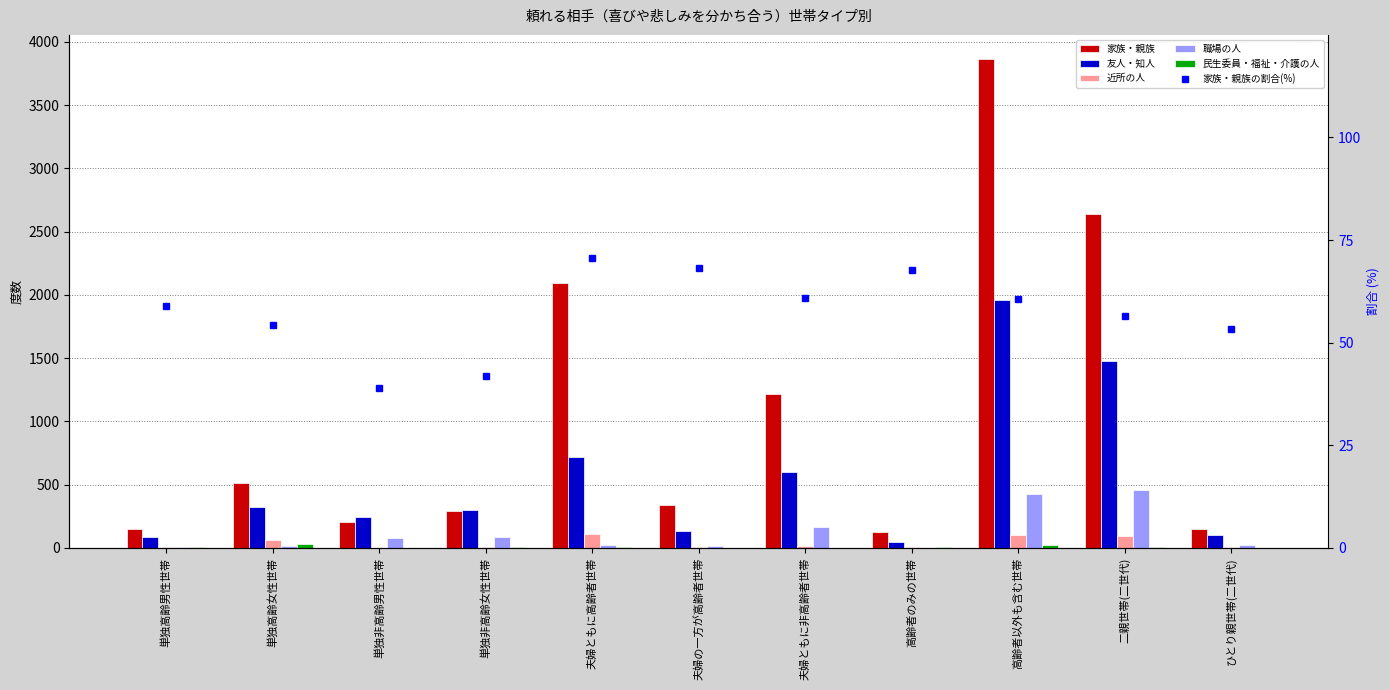

How many distinct data groups are displayed?

6